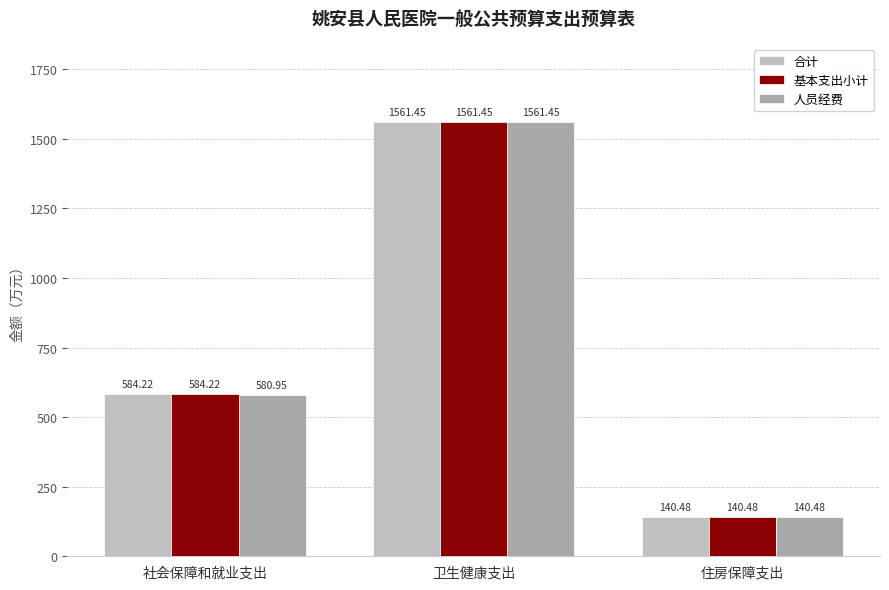

Between 卫生健康支出 and 住房保障支出, which series saw the biggest shift?

合计